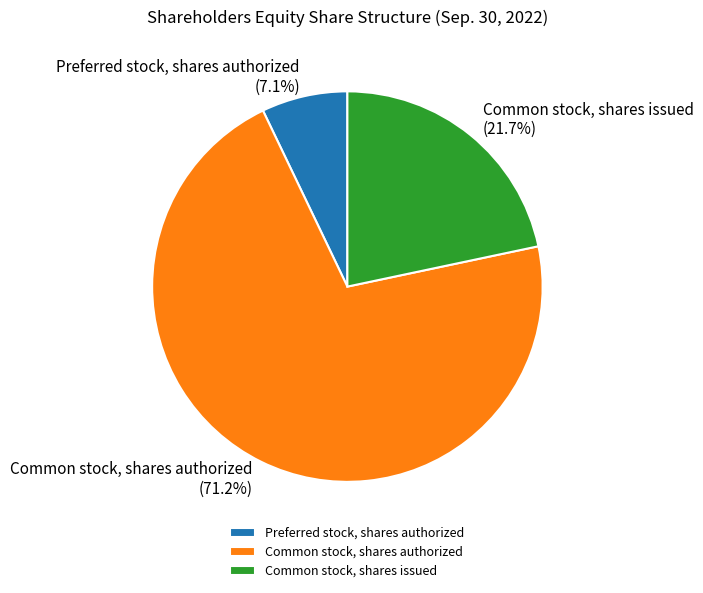

Combined, do Preferred stock, shares authorized and Common stock, shares authorized account for over 50%?

Yes